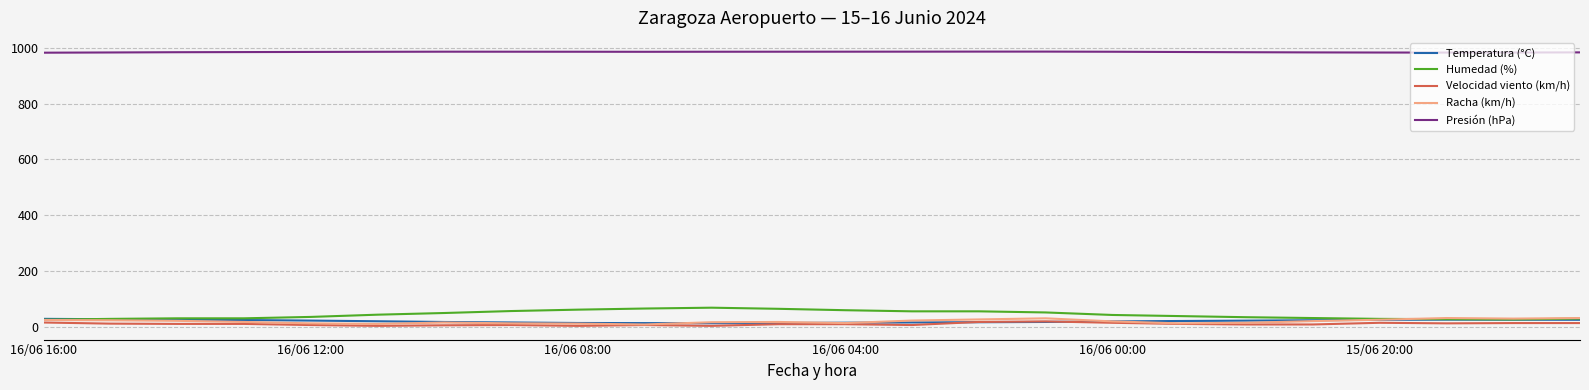

What is the greatest value displayed?

985.7